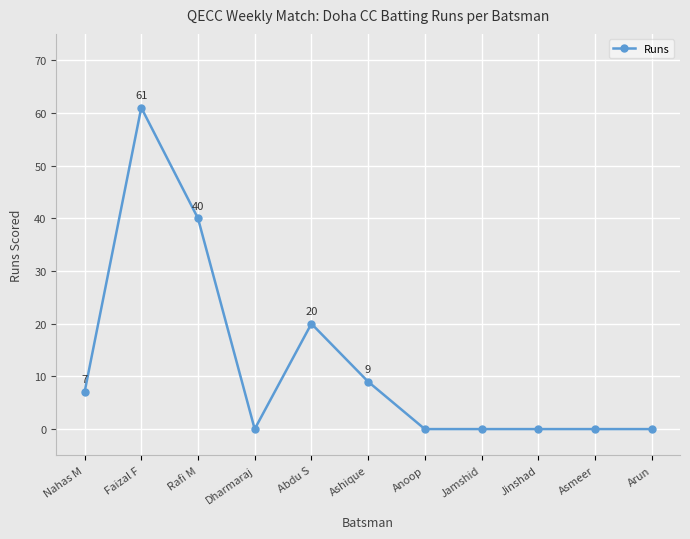

What is the difference between the maximum and minimum values?

61